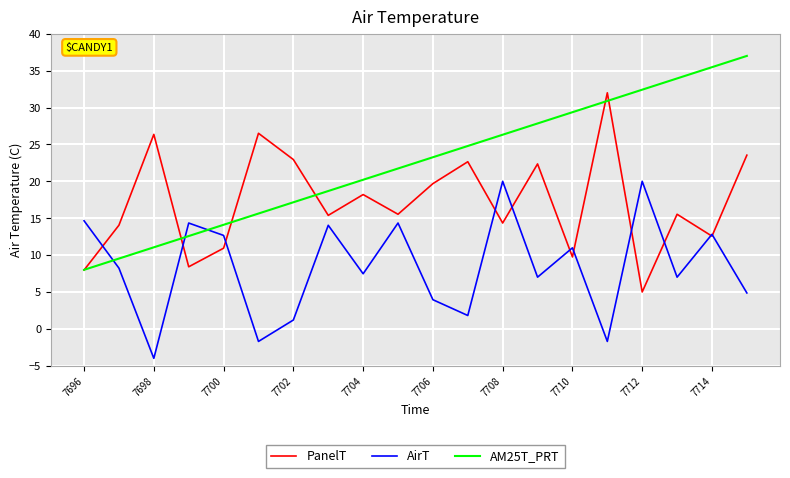

Rank the series by their average value, from lowest to highest.

AirT, PanelT, AM25T_PRT